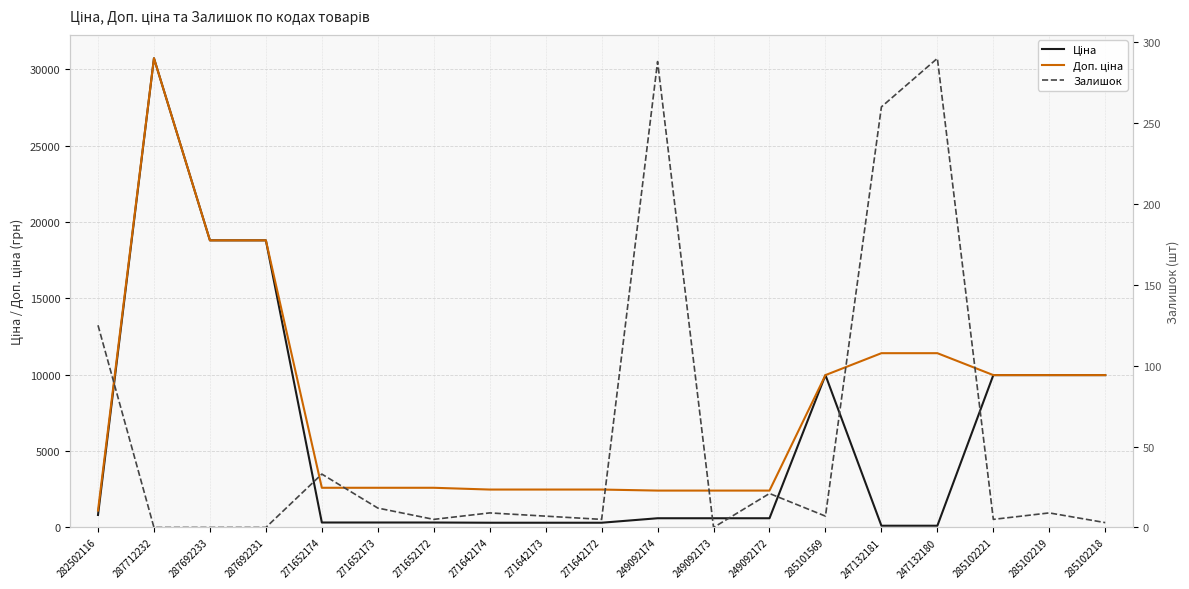

What is the sum of all Доп. ціна values?

154626.6